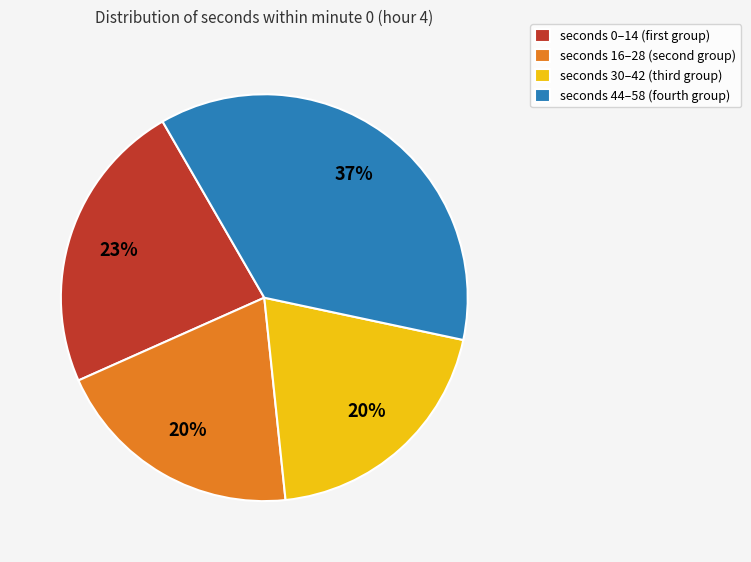

Is seconds 44–58 (fourth group) the majority of the pie?

No